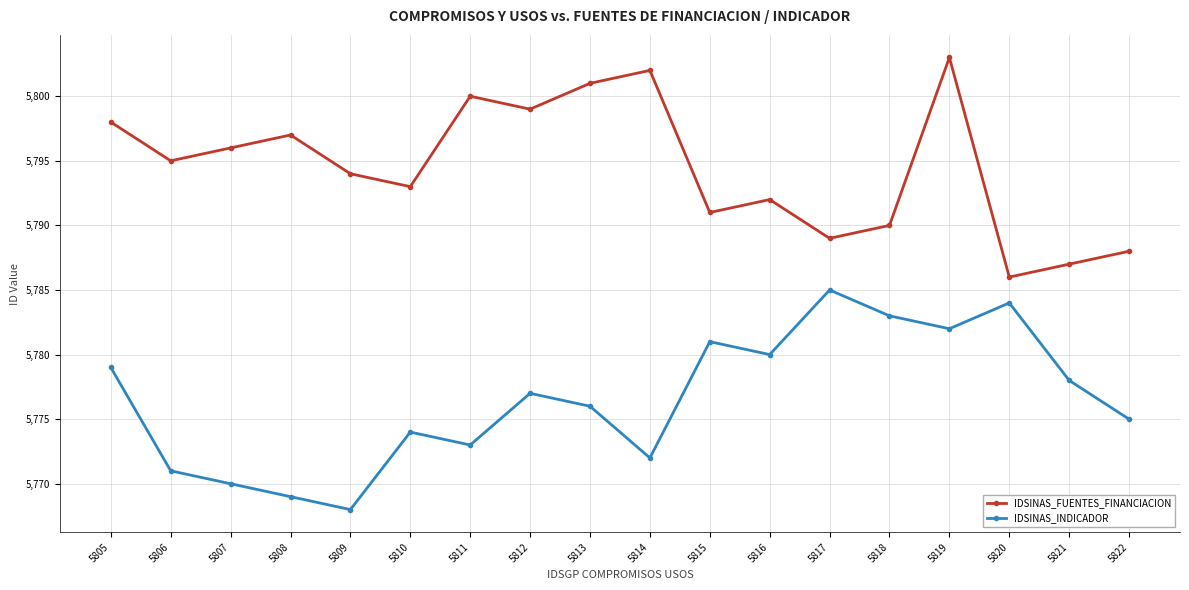

What is the difference between the highest and lowest values at 5810?

19